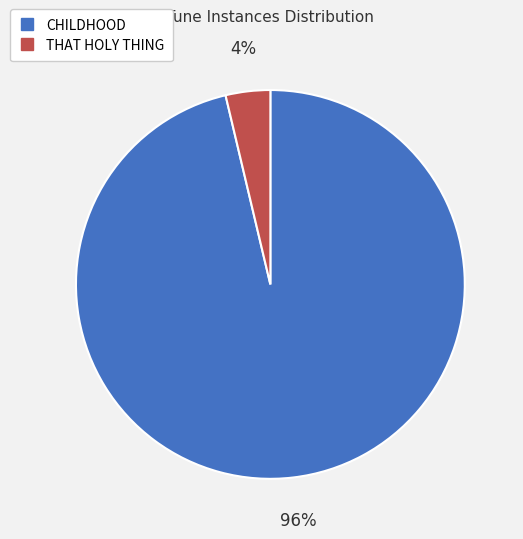

Is it true that THAT HOLY THING is 9% of the pie?

False